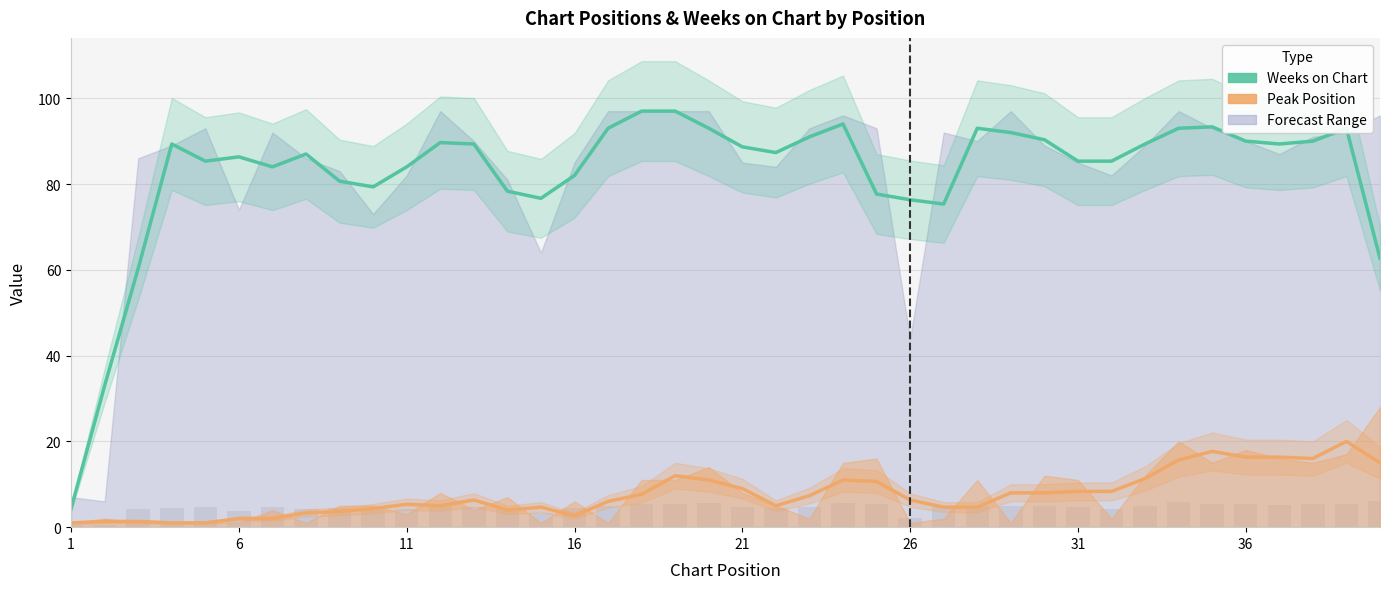

What is the label of the 10th bar from the right?

31